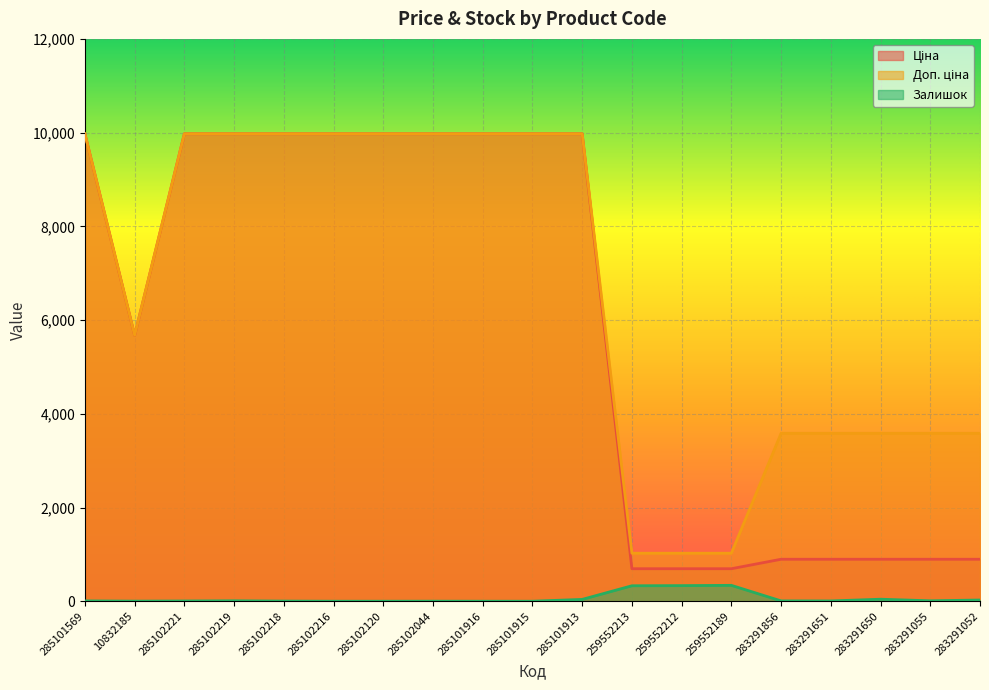

What is the label of the 16th point from the right?

285102219